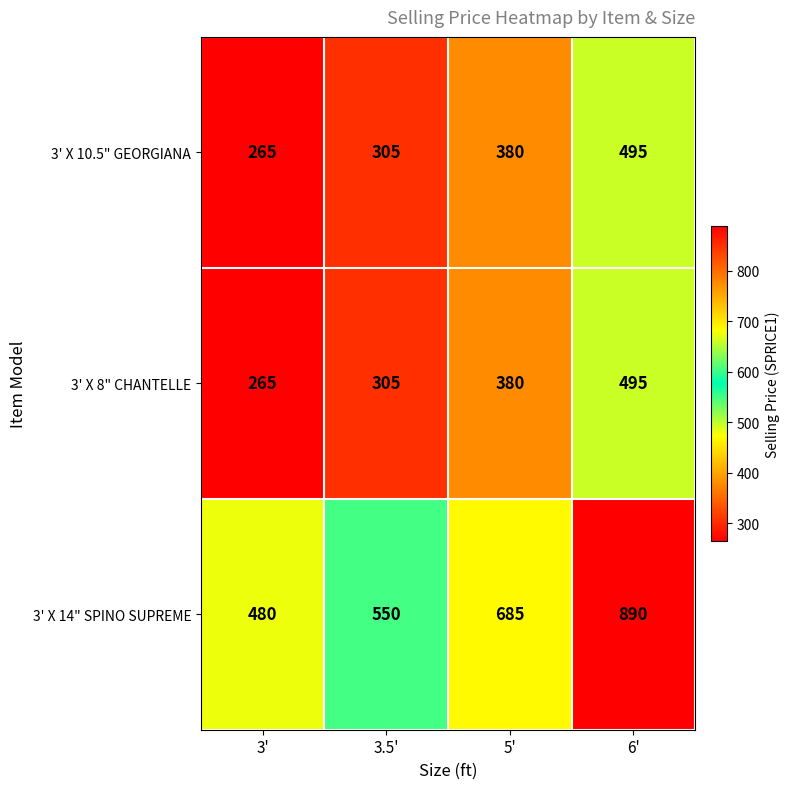

Which series changed the most between 5' and 6'?

3' X 14" SPINO SUPREME